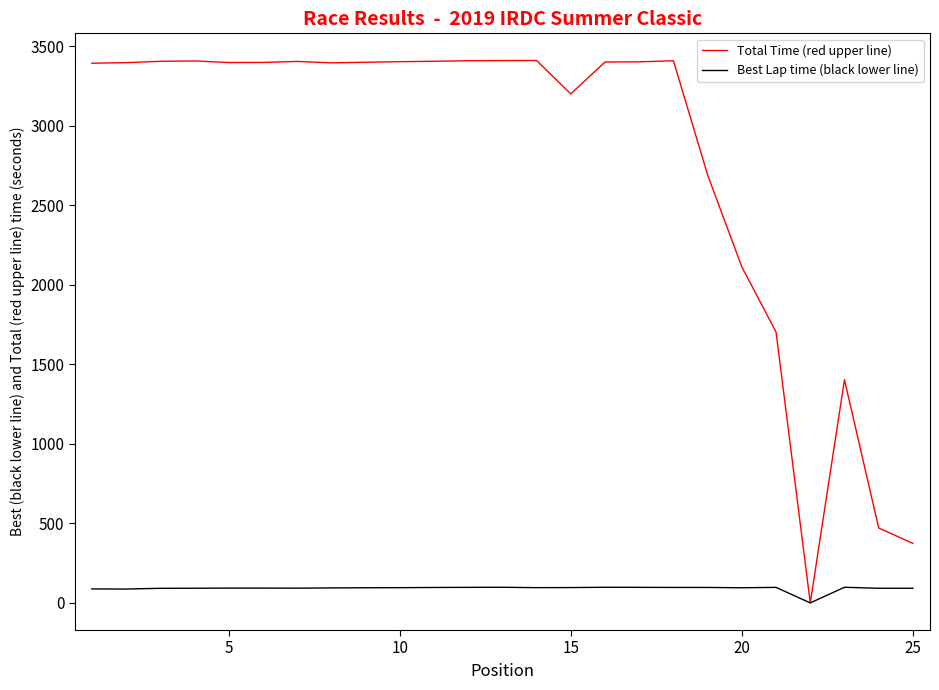

Which series has the largest total across all categories?

Total Time (red upper line)